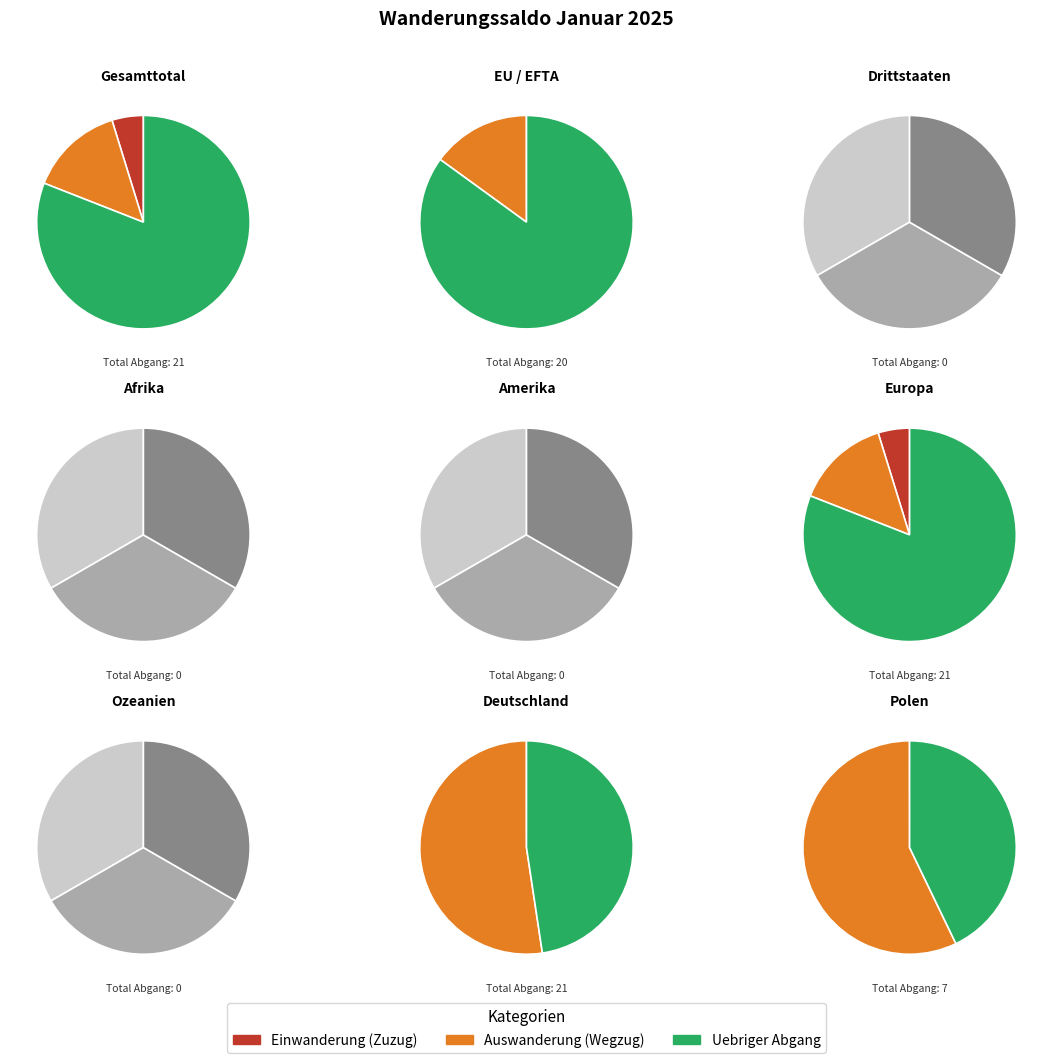

Is it true that Gesamttotal is 12% of the pie?

True